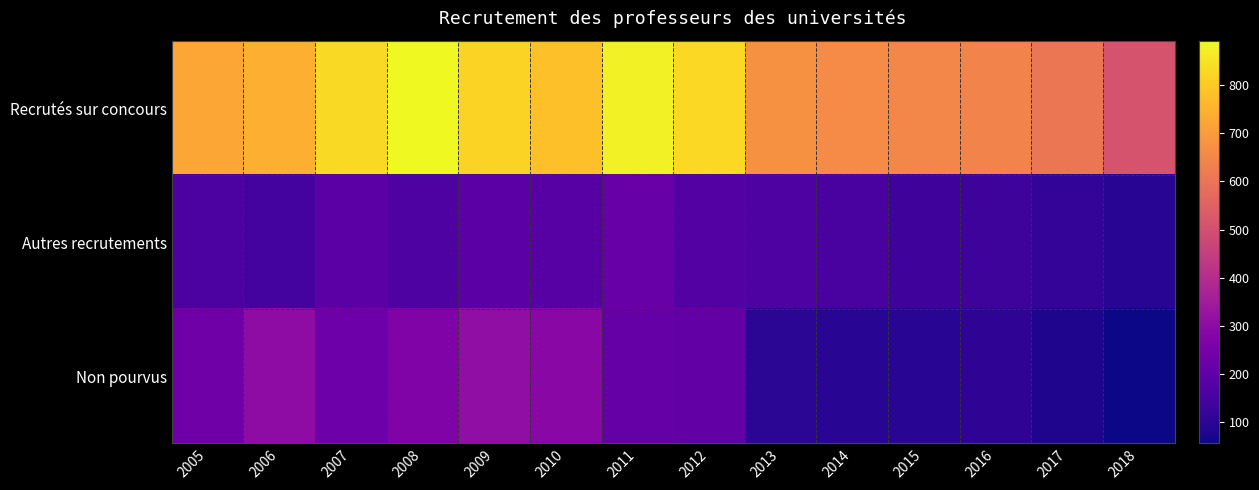

Reading right to left, extract all data points from this chart.

Recrutés sur concours: 2018=511	2017=605	2016=643	2015=647	2014=662	2013=675	2012=827	2011=878	2010=778	2009=817	2008=892	2007=832	2006=742	2005=722
Autres recrutements: 2018=95	2017=111	2016=133	2015=134	2014=155	2013=169	2012=177	2011=221	2010=184	2009=192	2008=169	2007=192	2006=146	2005=160
Non pourvus: 2018=55	2017=79	2016=105	2015=96	2014=97	2013=100	2012=206	2011=215	2010=289	2009=308	2008=270	2007=231	2006=303	2005=232